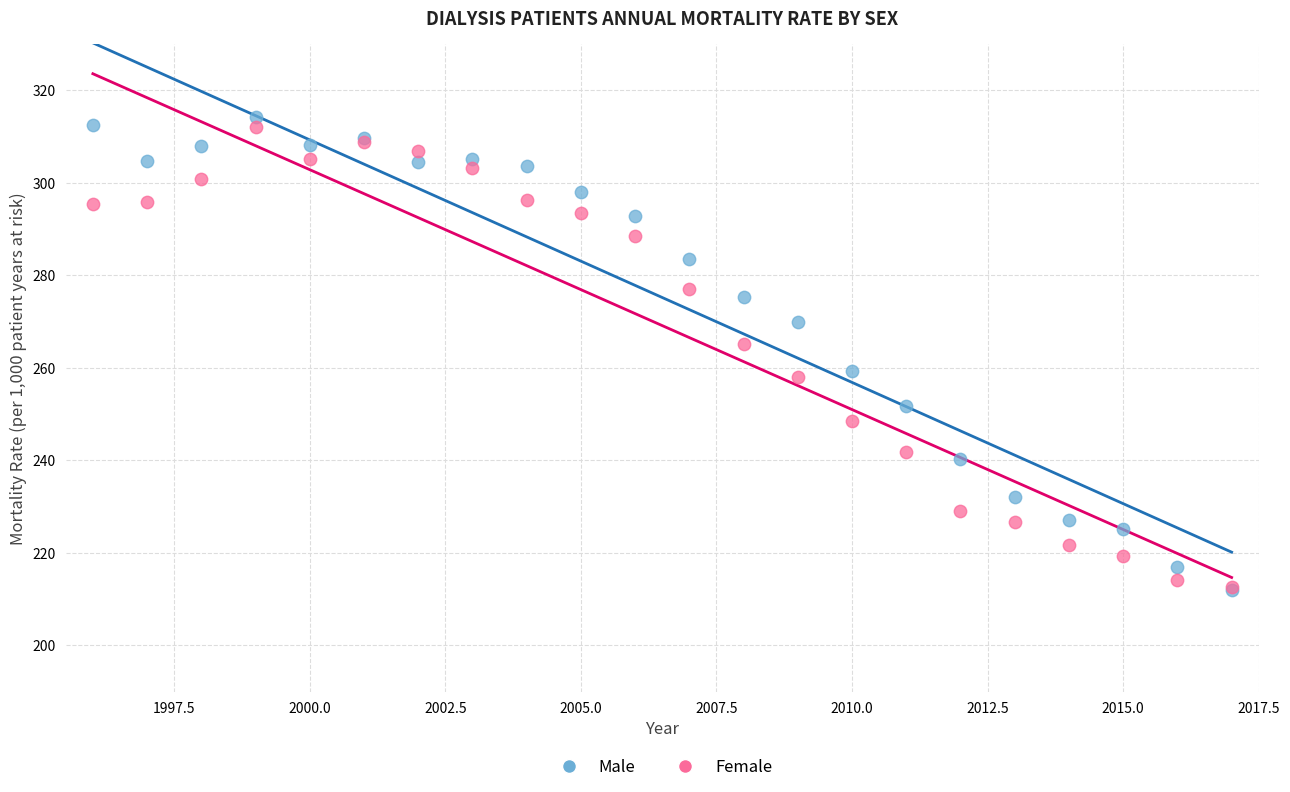

Which series has the widest spread of Y values?

Male